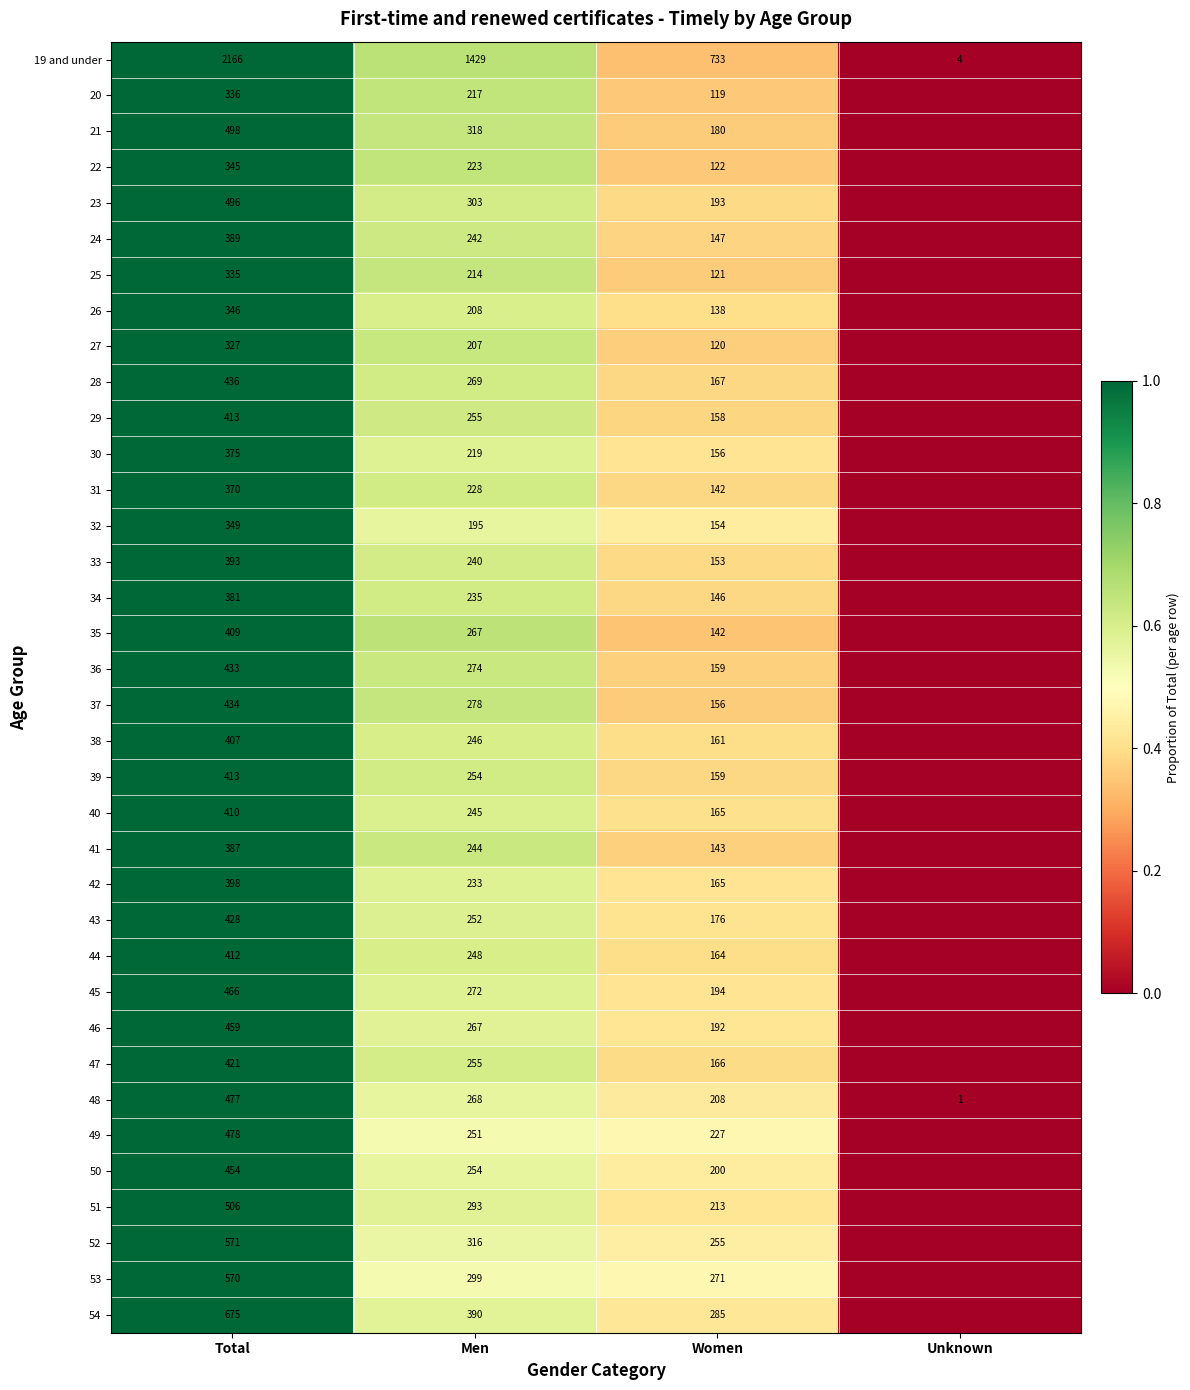

What is the difference between the highest and lowest values at Men?

1234